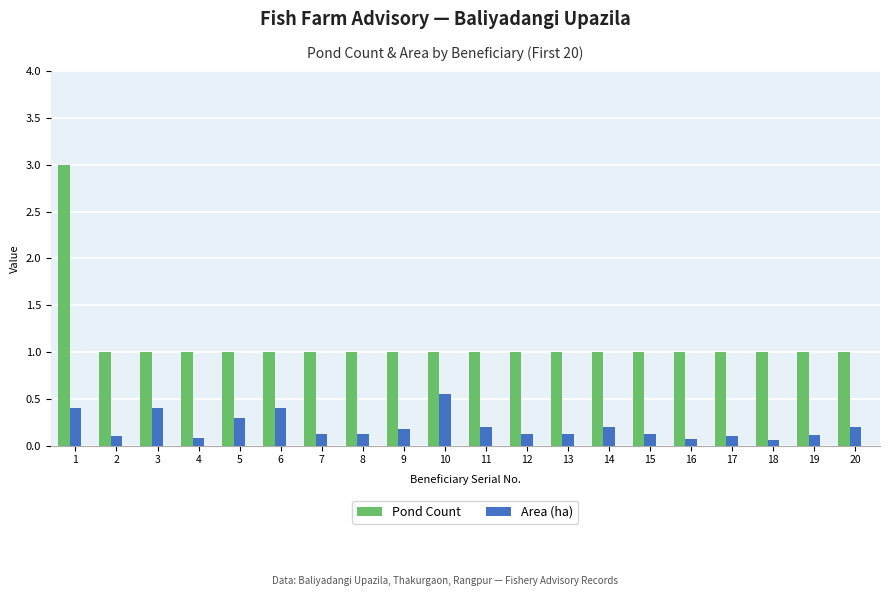

Which series has the largest total across all categories?

Pond Count